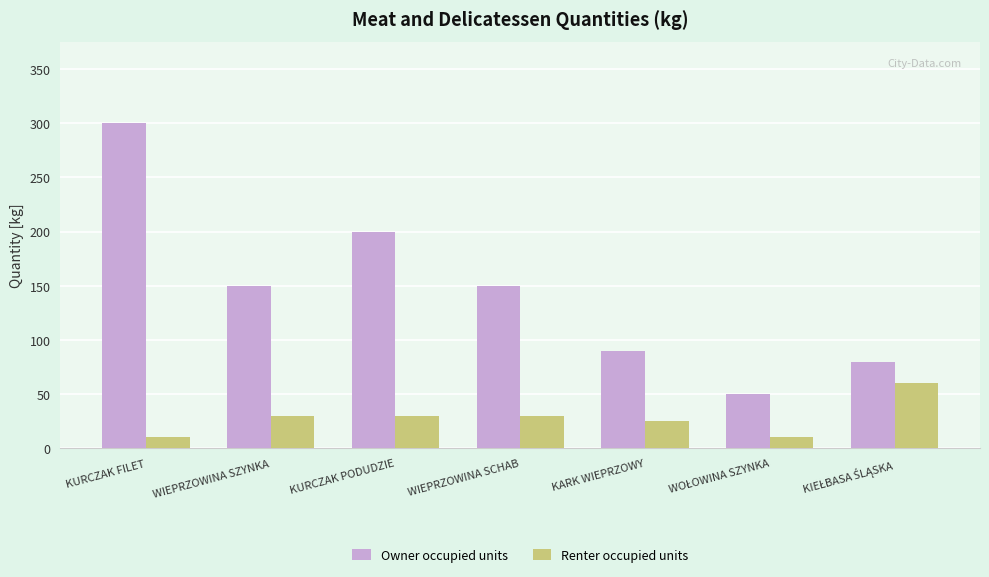

What are all the series names shown in the legend?

Owner occupied units, Renter occupied units